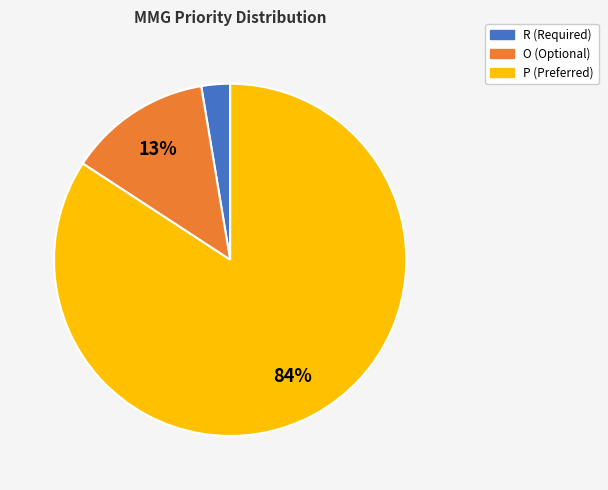

How many segments does this pie chart have?

3